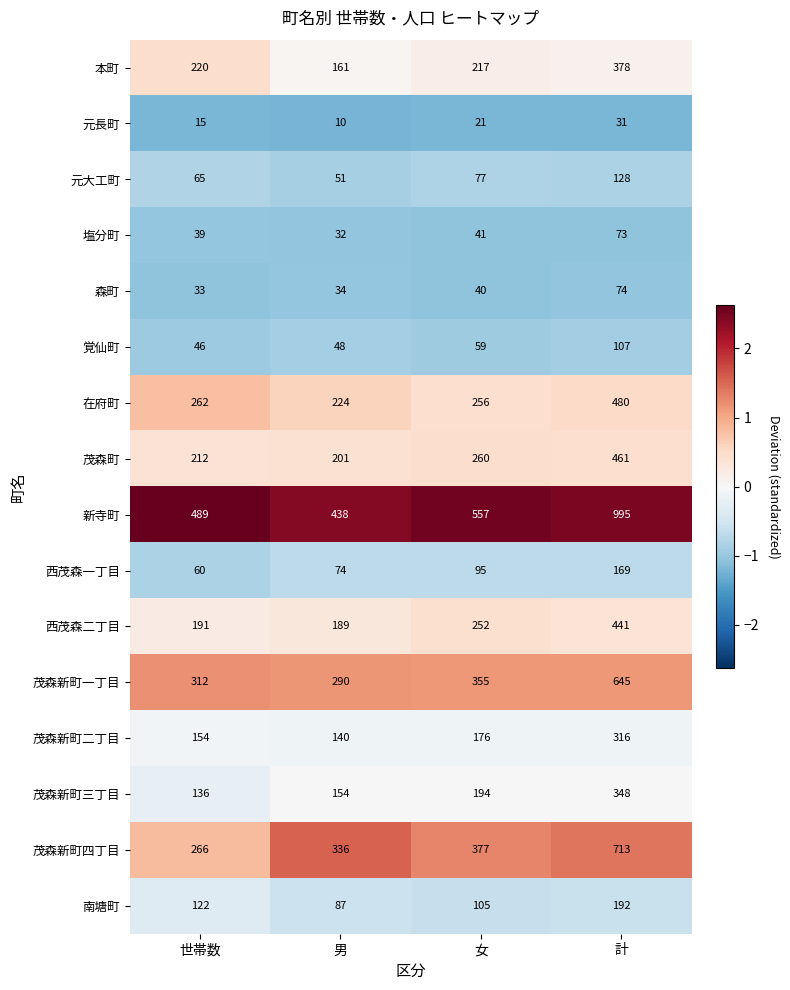

Is it true that 塩分町 equals 19 at 計?

False